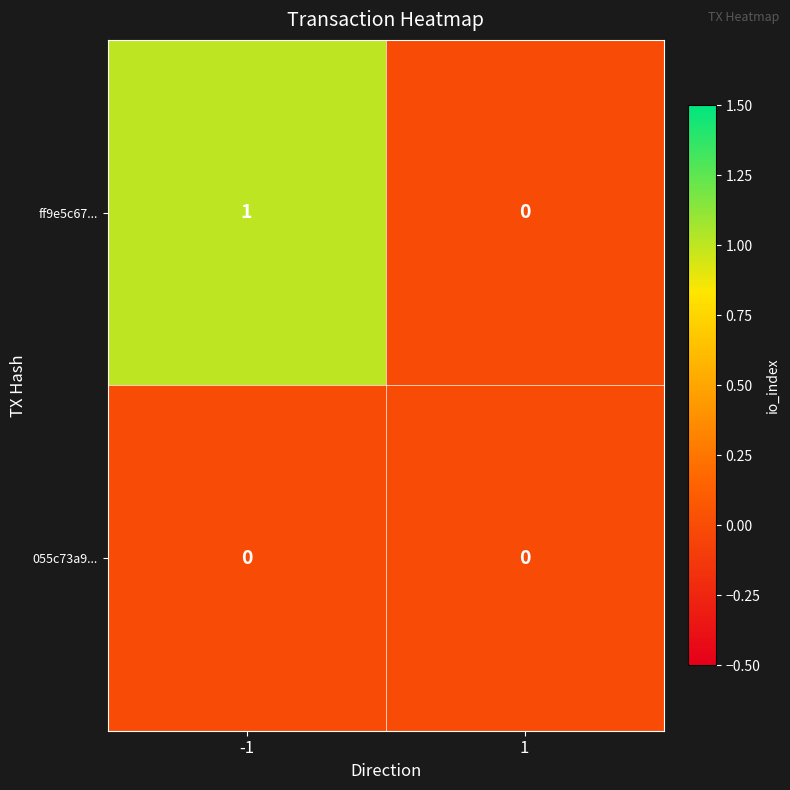

Reading left to right, list all the values displayed in this chart.

ff9e5c67...: -1=1	1=0
055c73a9...: -1=0	1=0